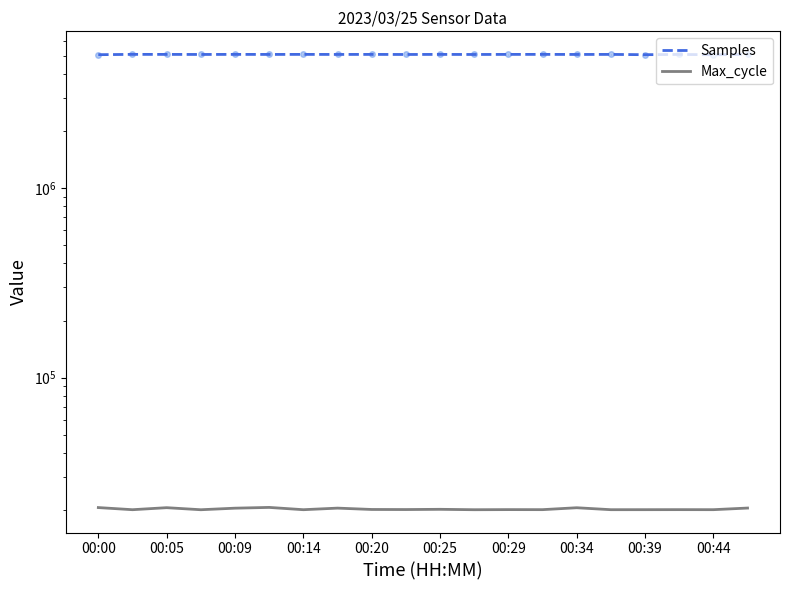

At how many categories does at least one series exceed 1204556?

20